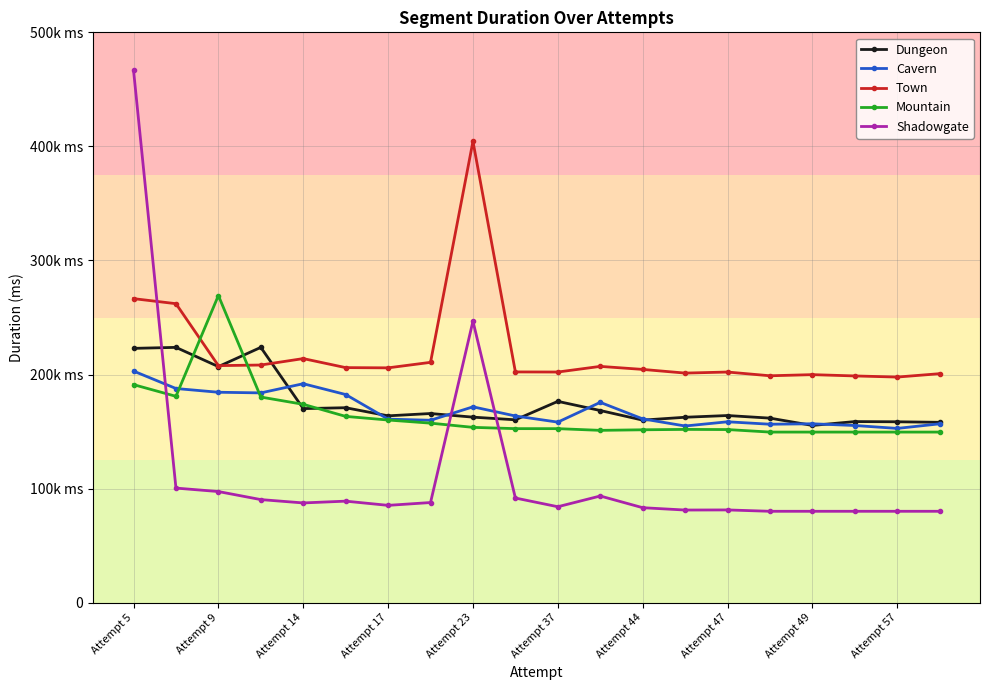

After their last crossing, which series has the higher values: Town or Shadowgate?

Town